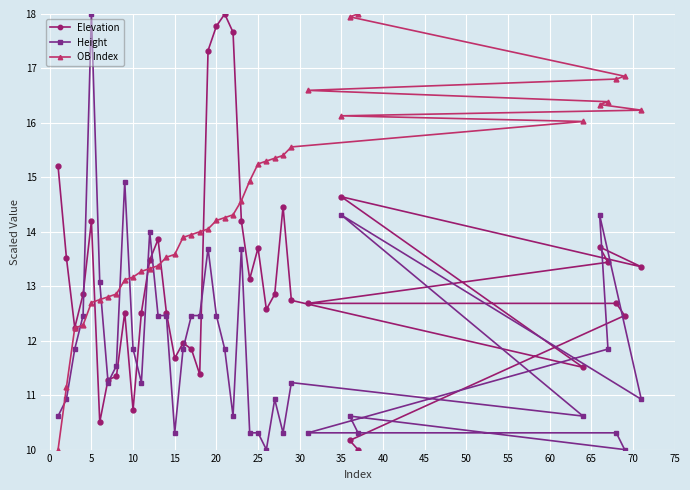

How many values in the Height series exceed 11?

23